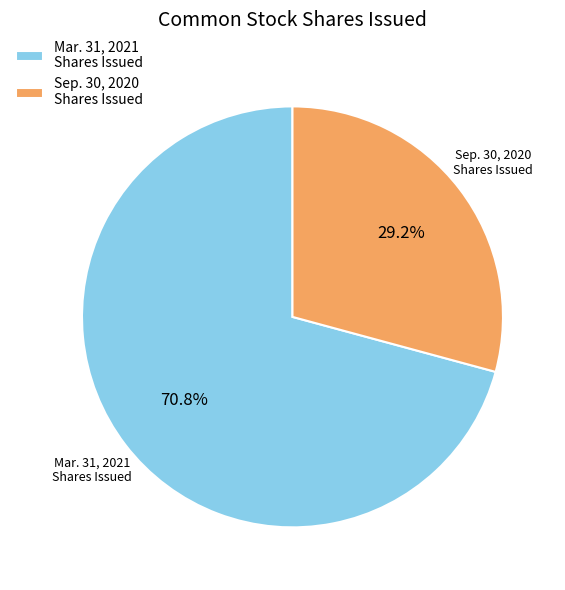

Is there a majority slice in this chart?

Yes